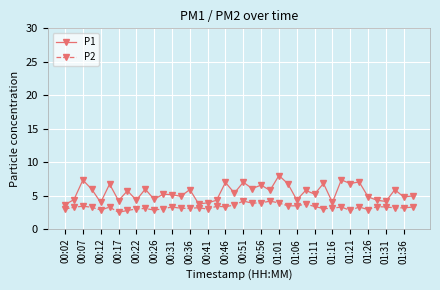

What is the sum of all P2 values?

131.0